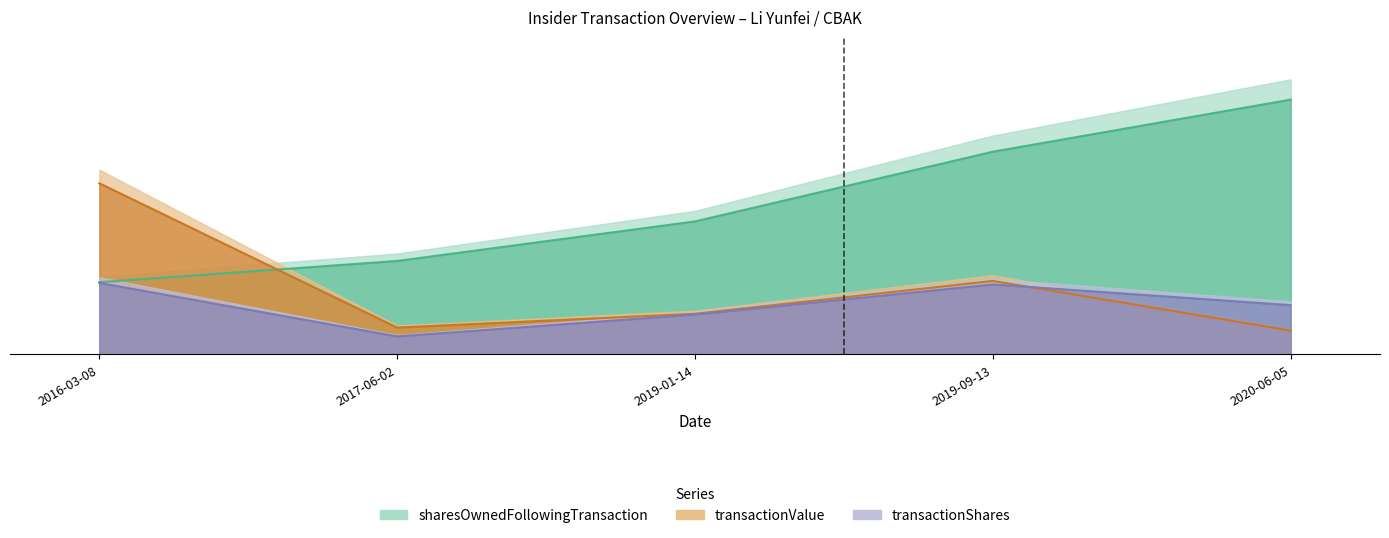

What is the minimum value shown in the chart?

0.1